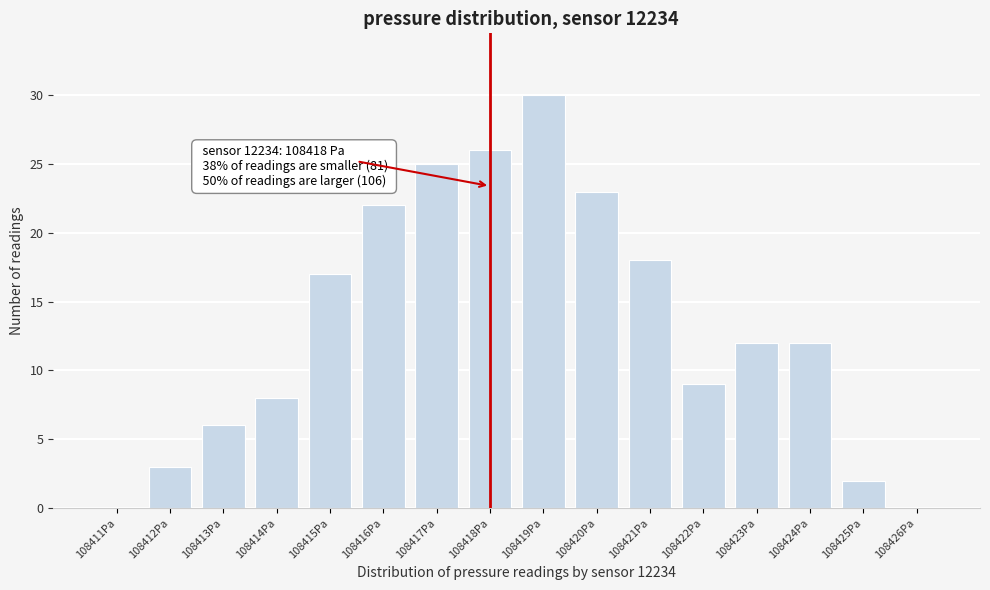

Which range on the x-axis has the tallest bar?

108418.5 to 108419.5